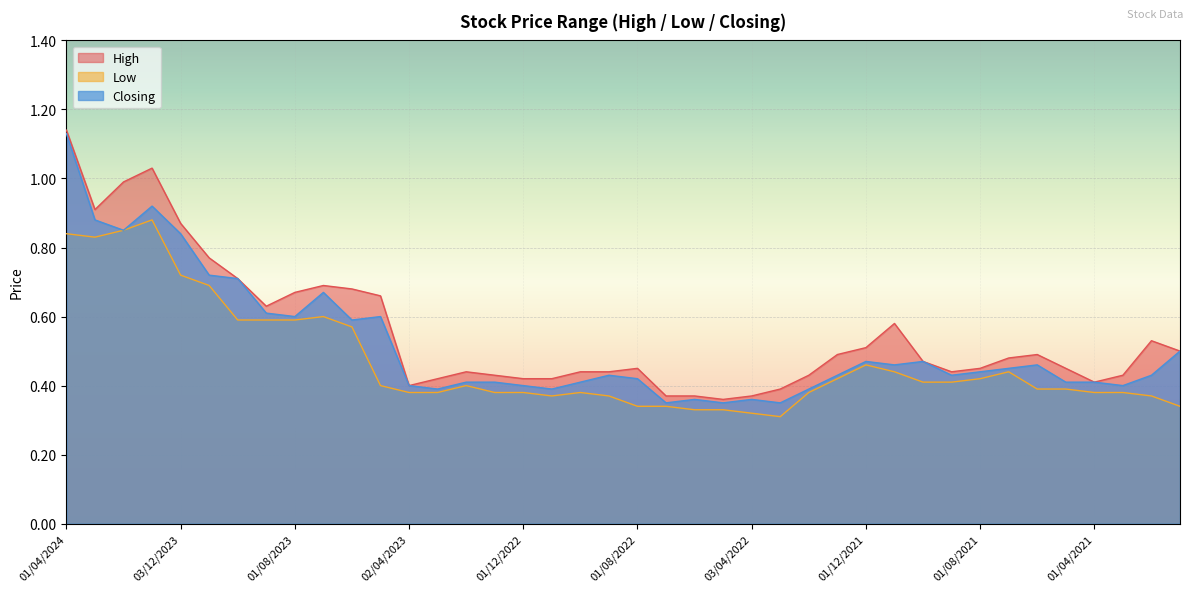

True or false: Closing has a value of 0.7 at 02/07/2023.

True